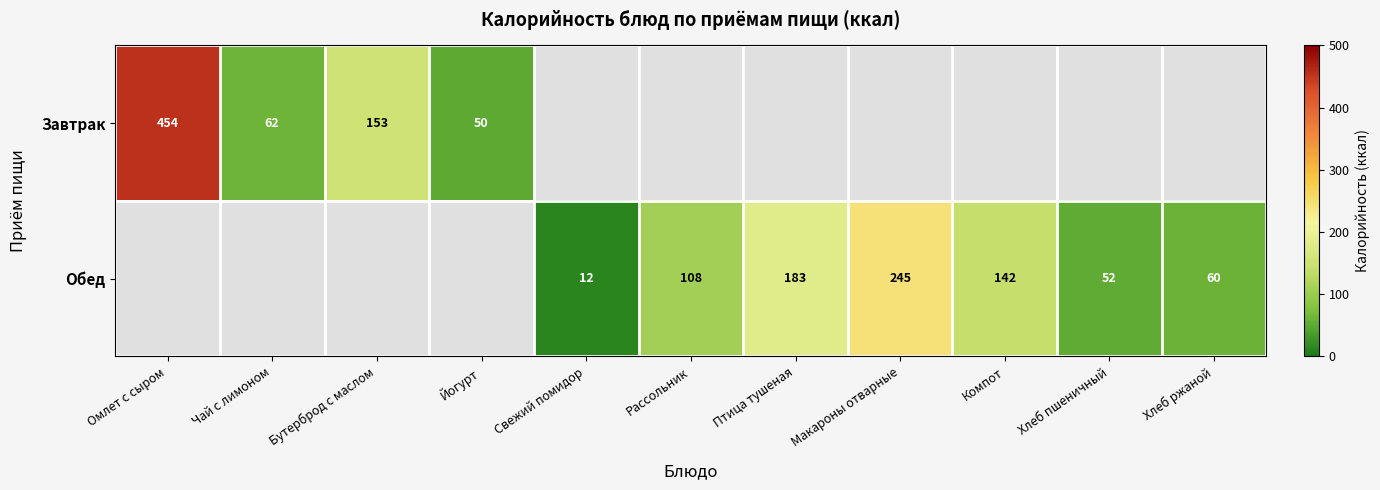

The value of Завтрак at Бутерброд с маслом is 70. True or false?

False